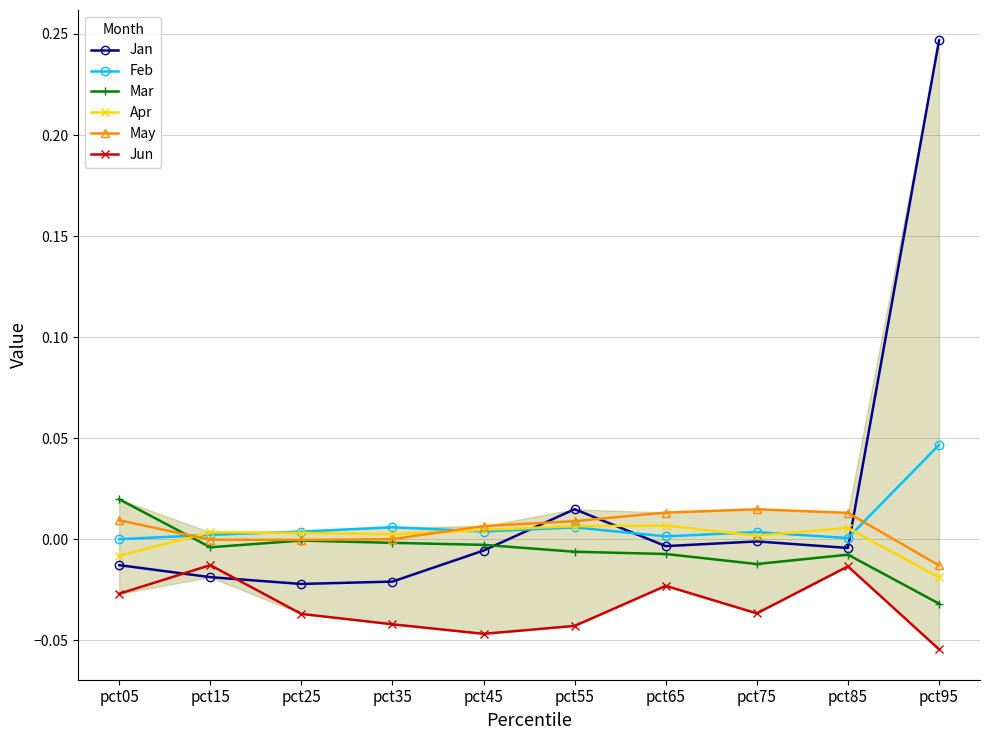

In Jan, how many points are lower than both neighbors (excluding endpoints)?

3